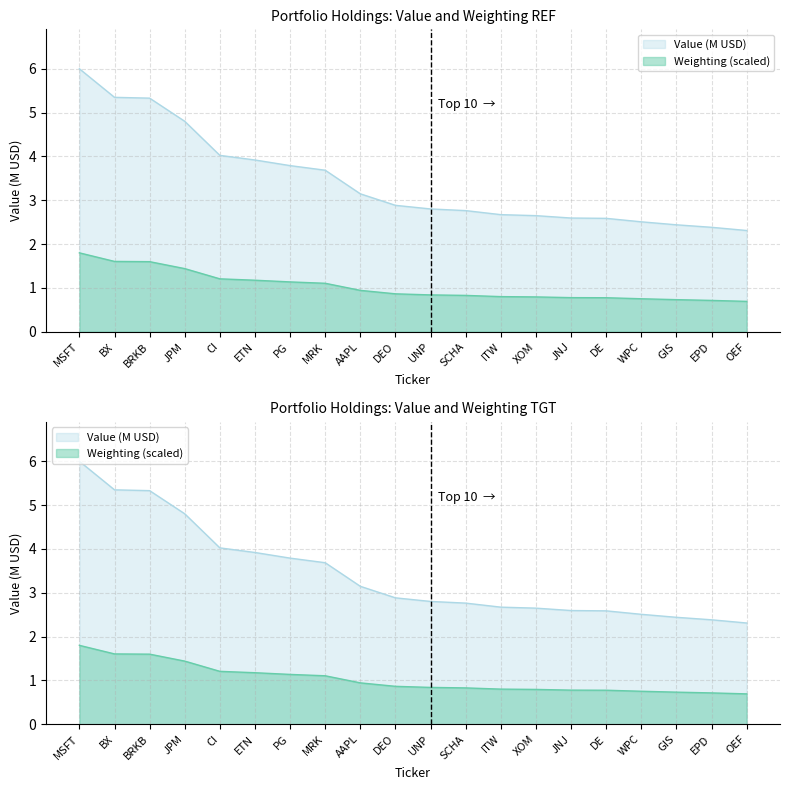

List the series in order of their peak value, highest first.

Value, Weighting